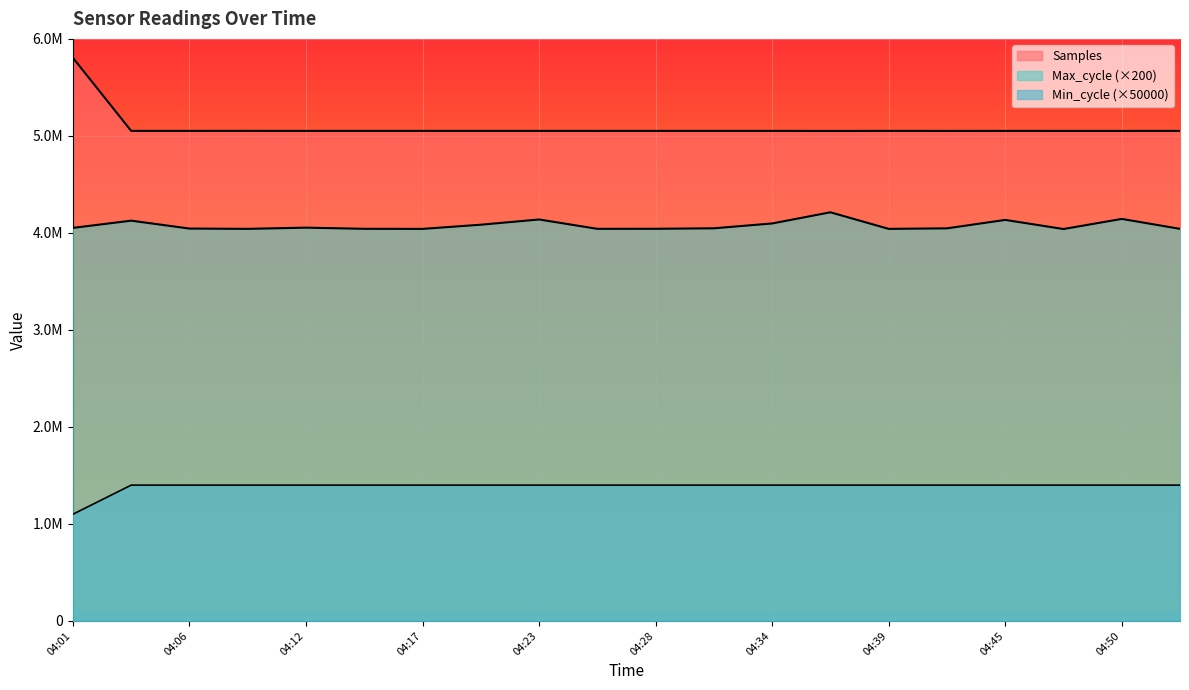

What are all the series names shown in the legend?

Samples, Max_cycle, Min_cycle